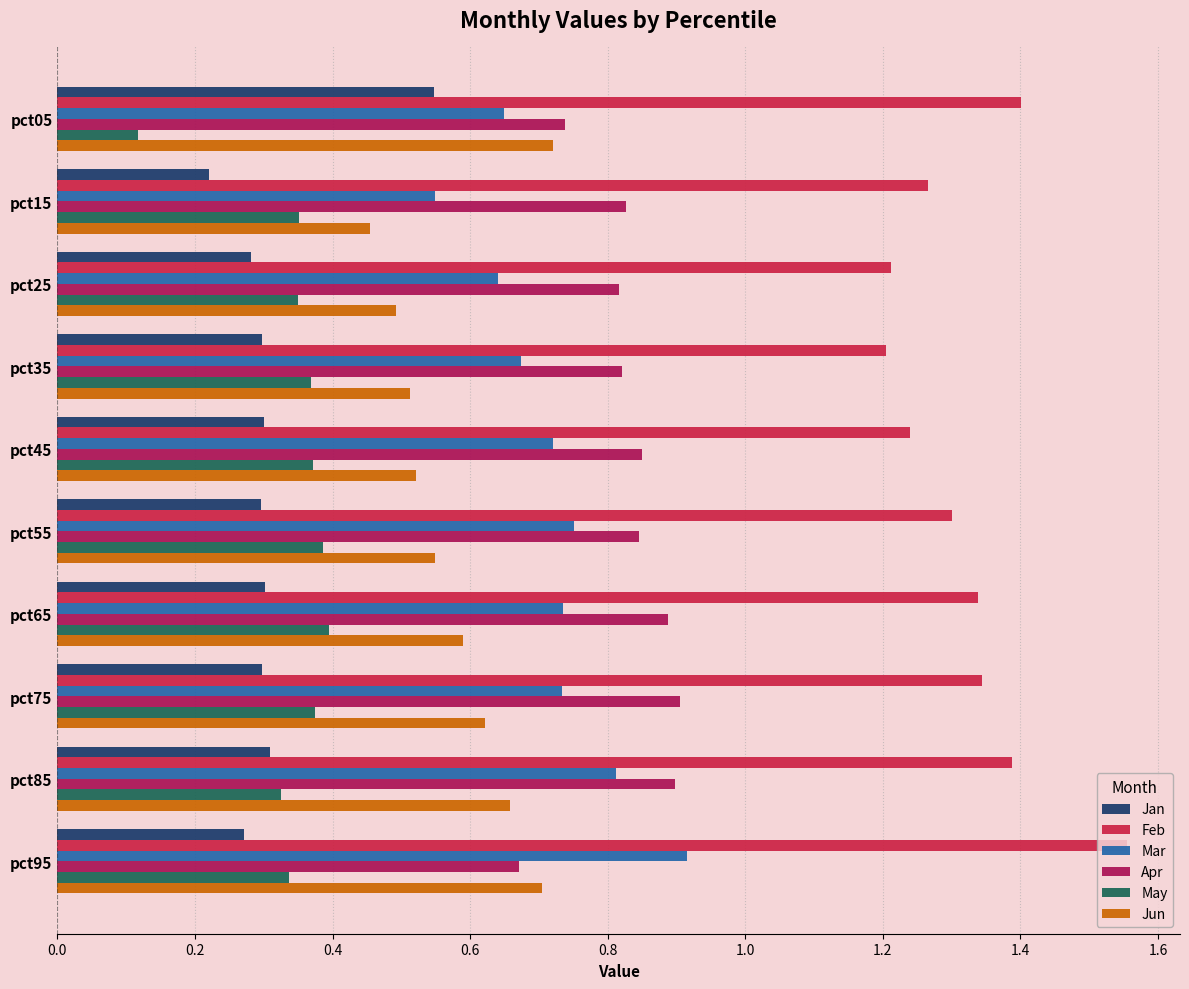

At how many categories does at least one series exceed 1?

10